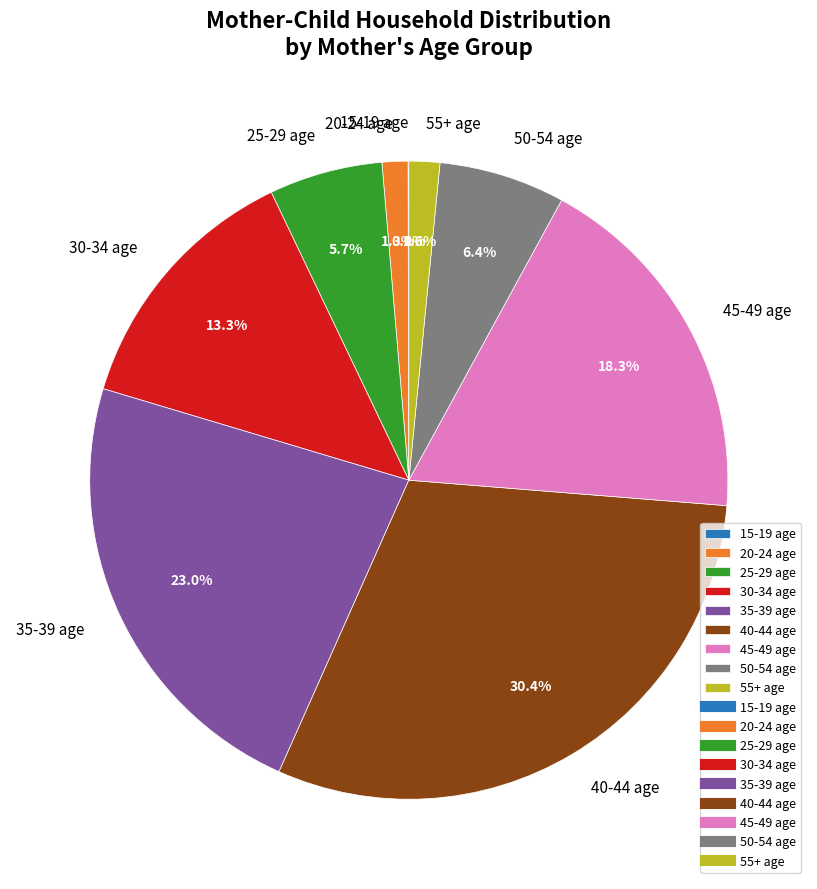

Is there a majority slice in this chart?

No